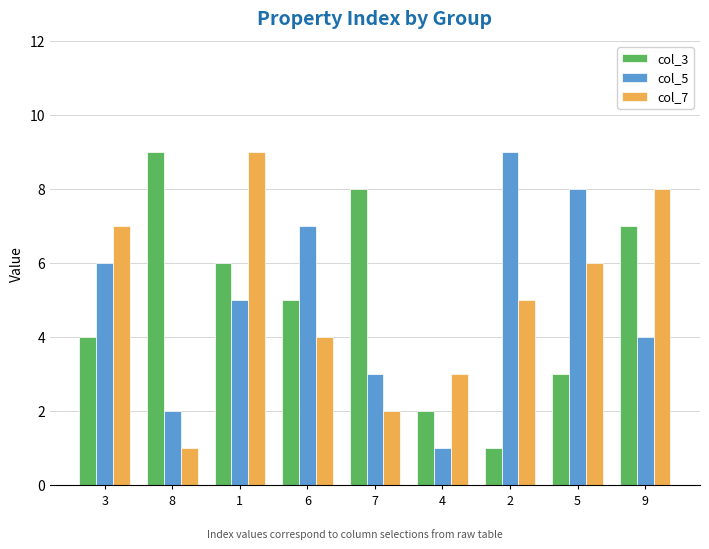

Read the col_5 value at 4.

1